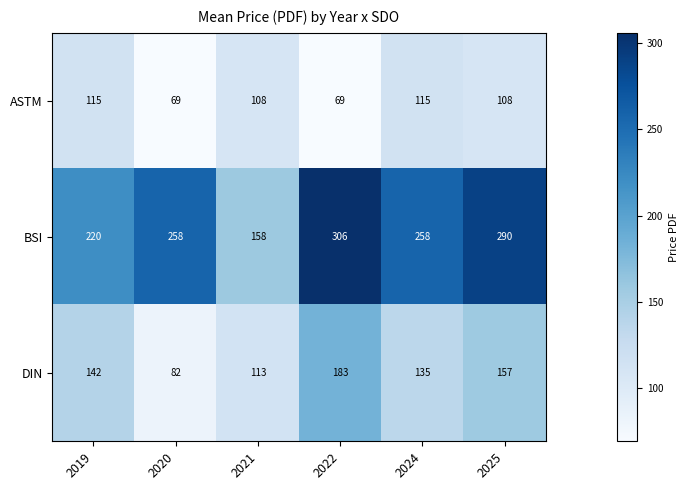

Which category has the highest value in the BSI series?

2022